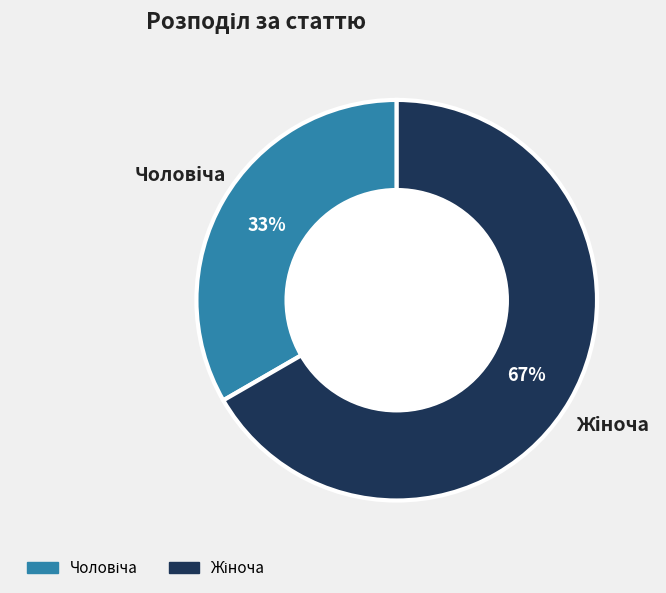

To the nearest percent, what is the average slice percentage?

50%